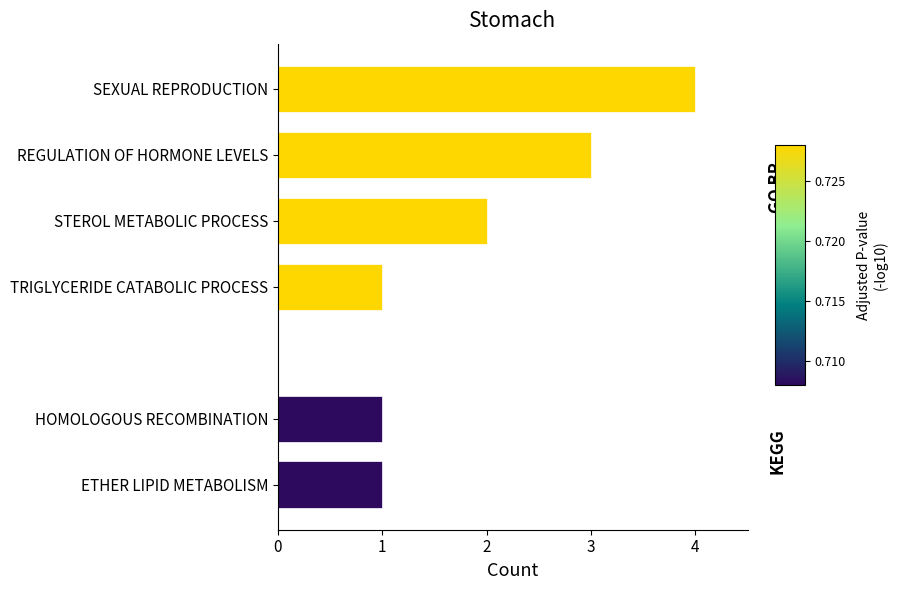

Approximately how many times larger is the value at STEROL METABOLIC PROCESS compared to SEXUAL REPRODUCTION?

0.5